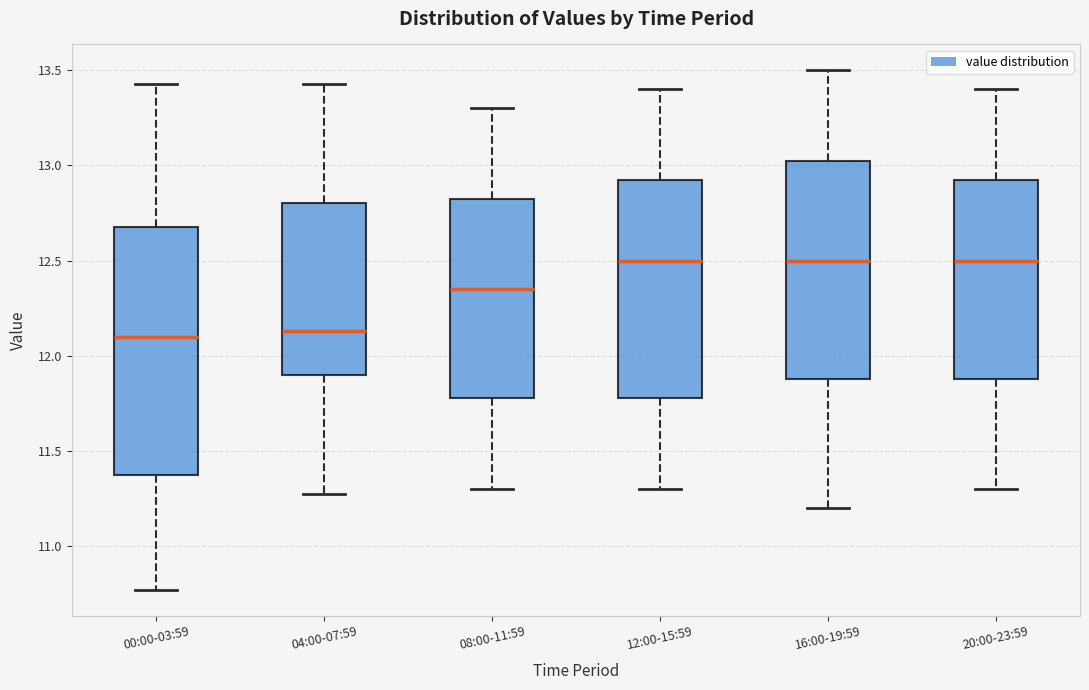

Reading left to right, transcribe this box plot: for each box, give where its median line is, the range the box spans, and where its two whiskers end, as read against the y-axis. The values are not printed on the chart, so give them approximately, as read against the axis.

00:00-03:59: median 12.10, box 11.40 to 12.70, whiskers 10.75 to 13.45
04:00-07:59: median 12.15, box 11.90 to 12.80, whiskers 11.25 to 13.45
08:00-11:59: median 12.35, box 11.80 to 12.85, whiskers 11.30 to 13.30
12:00-15:59: median 12.50, box 11.80 to 12.95, whiskers 11.30 to 13.40
16:00-19:59: median 12.50, box 11.90 to 13.05, whiskers 11.20 to 13.50
20:00-23:59: median 12.50, box 11.90 to 12.95, whiskers 11.30 to 13.40